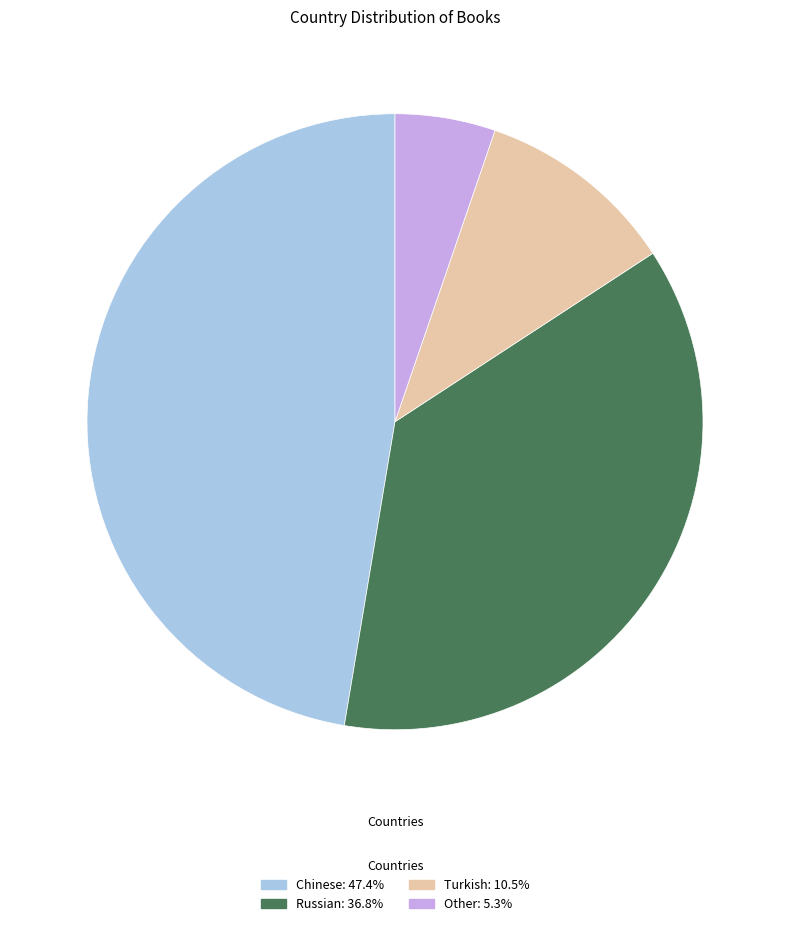

Approximately how many times larger is the value at Turkish compared to Other?

2.0